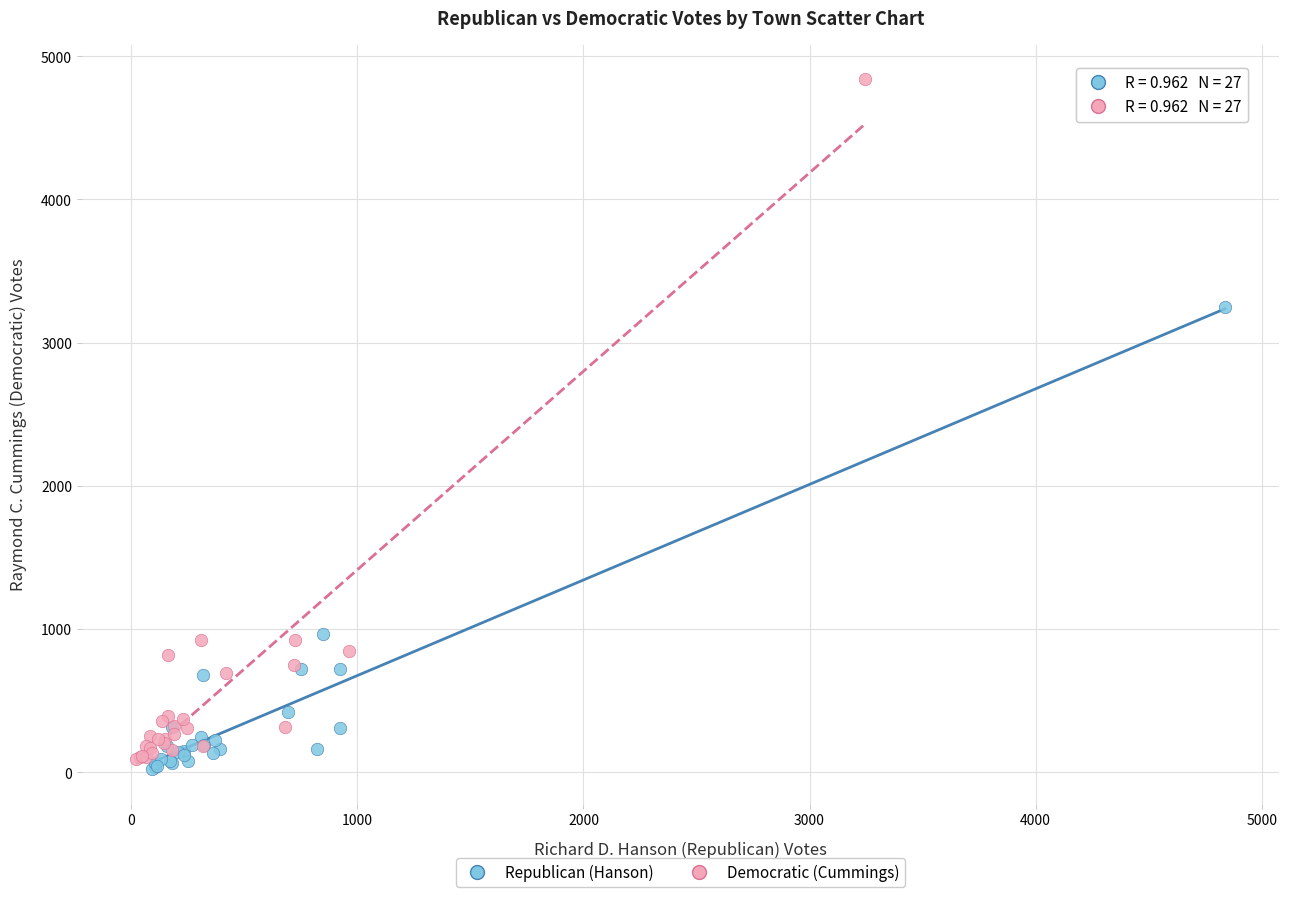

What are all the series names shown in the legend?

Republican (Hanson), Democratic (Cummings)